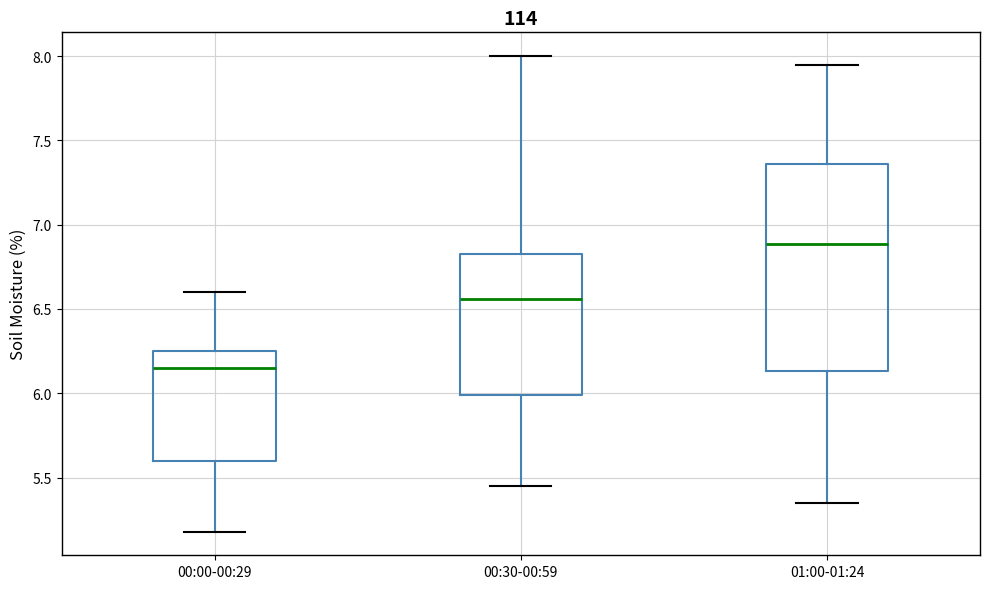

Where is the upper edge of the box for 00:30-00:59 on the y-axis? The values are not printed on the chart, so give them approximately, as read against the axis.

6.85